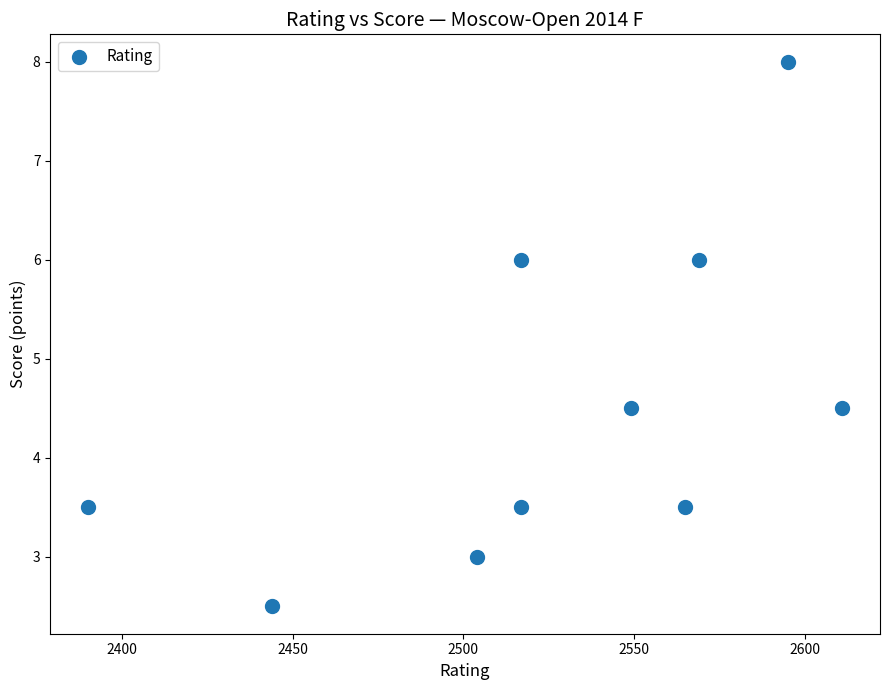

What is the average X value?

2526.1